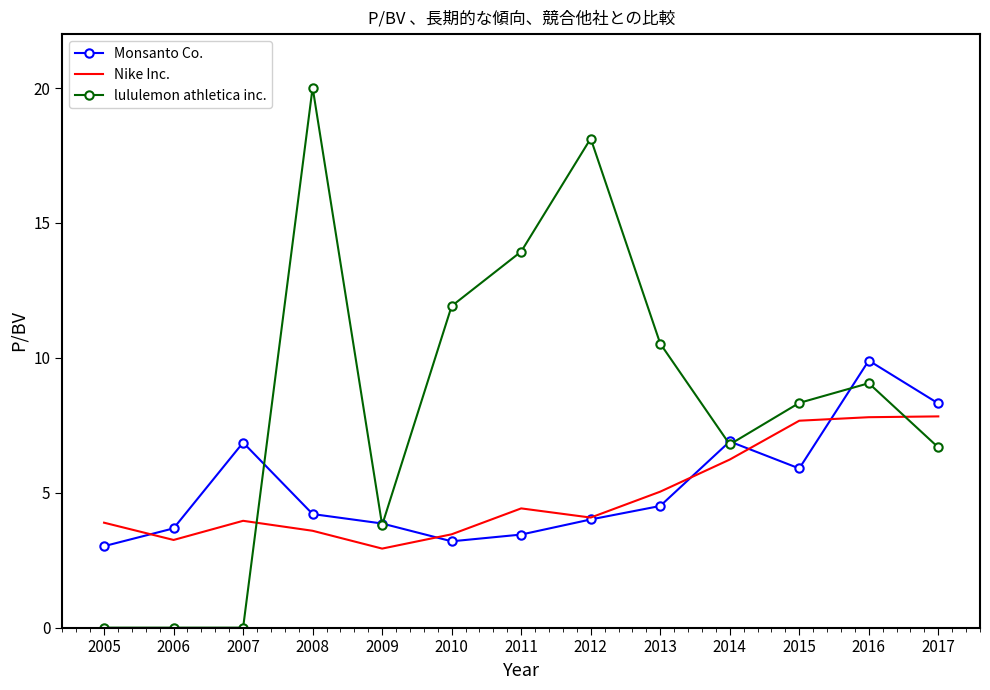

The Monsanto Co. series shows 7.4 at 2013. True or false?

False